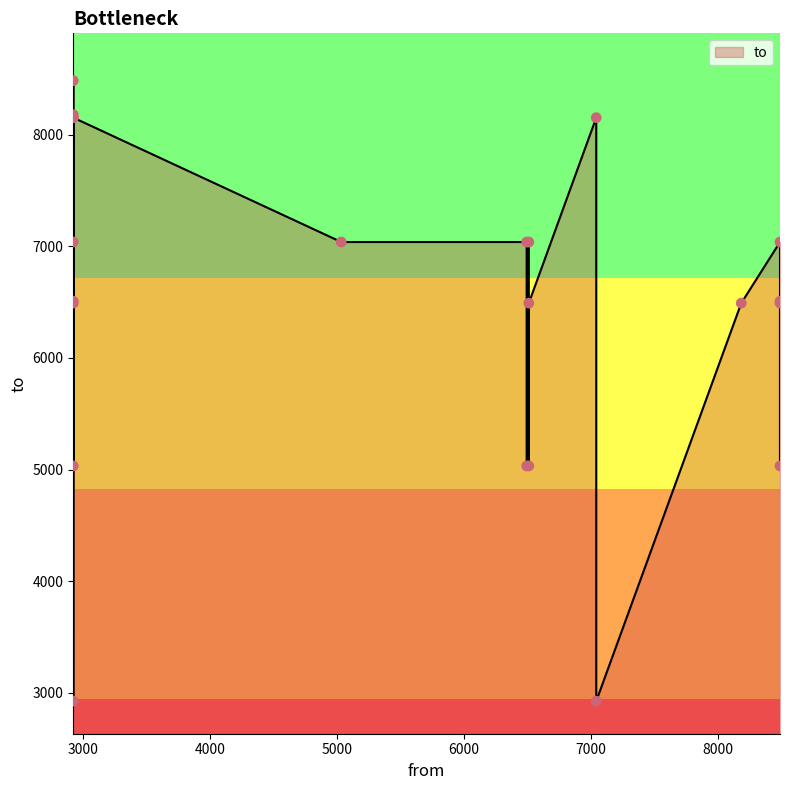

What is the change in value from 6492 to 2922?

-2008